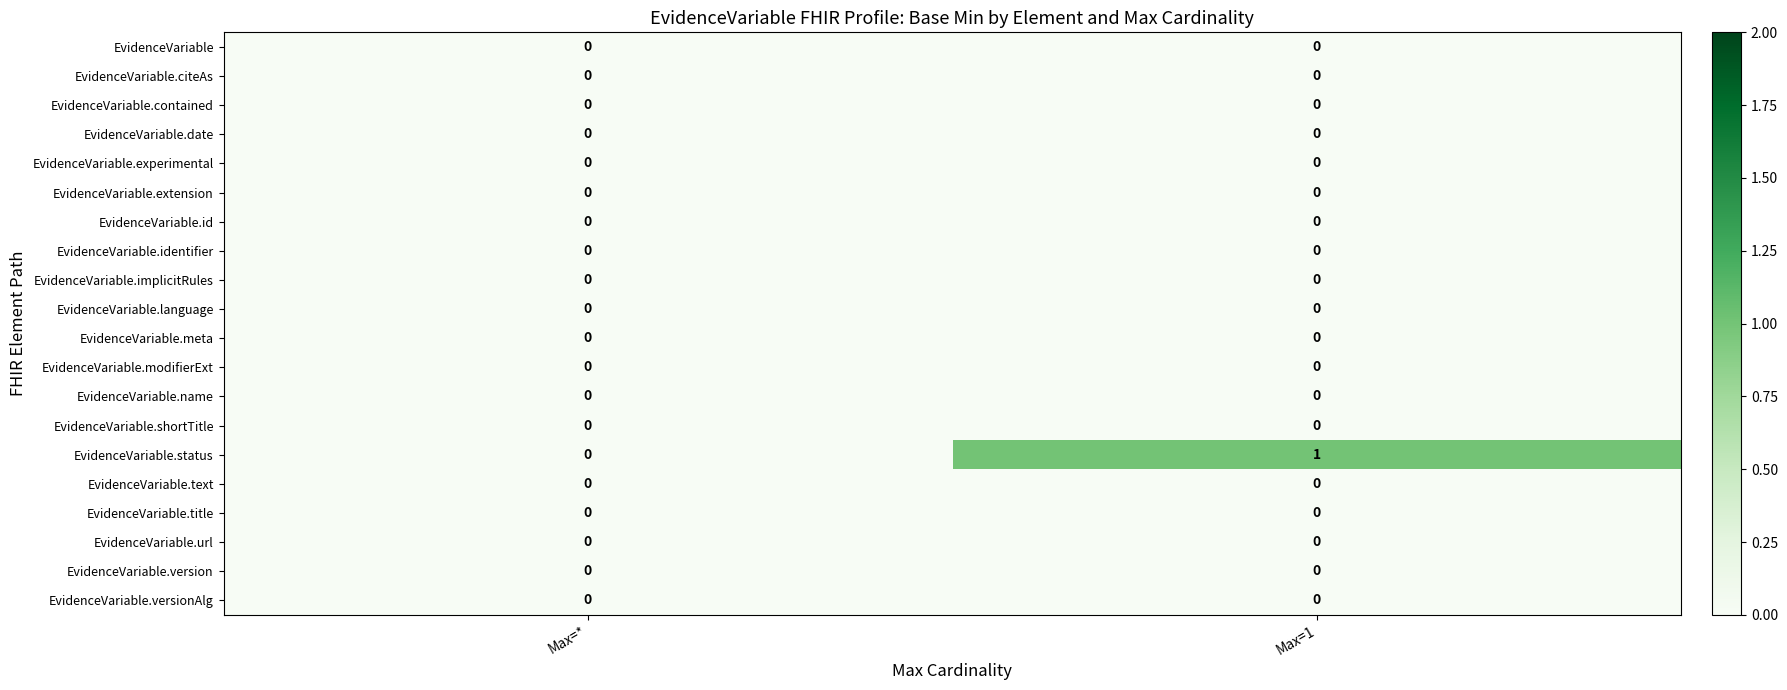

What is the greatest value displayed?

1